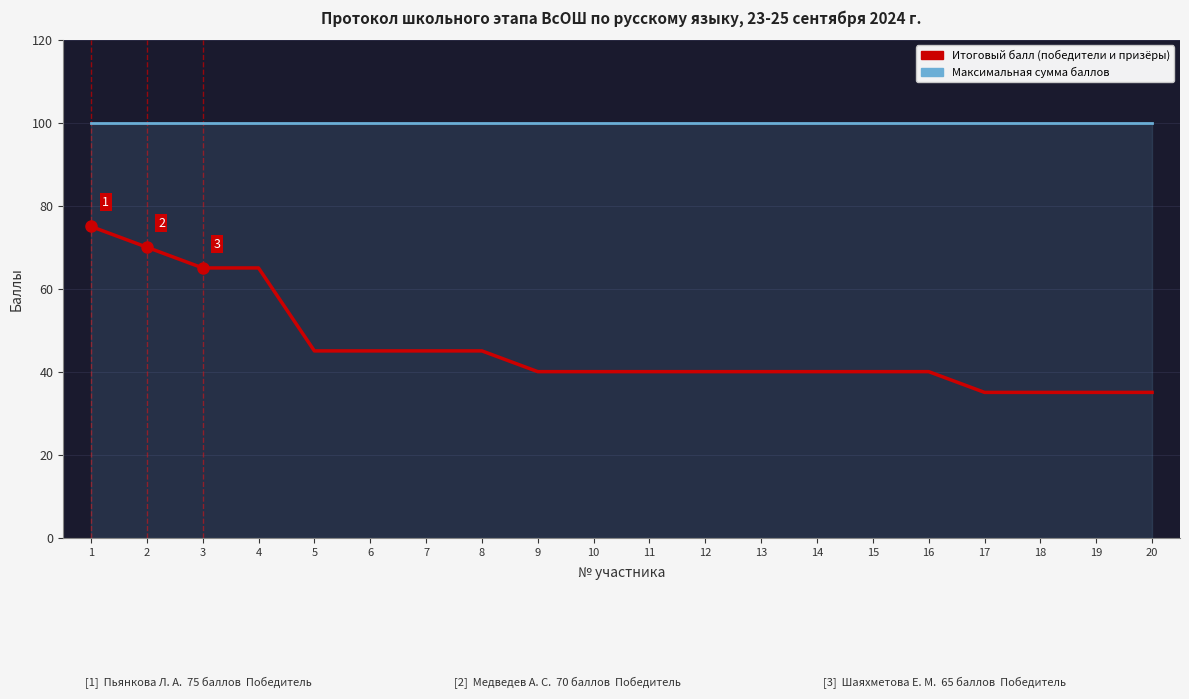

What is the minimum value for Максимальная сумма баллов?

100